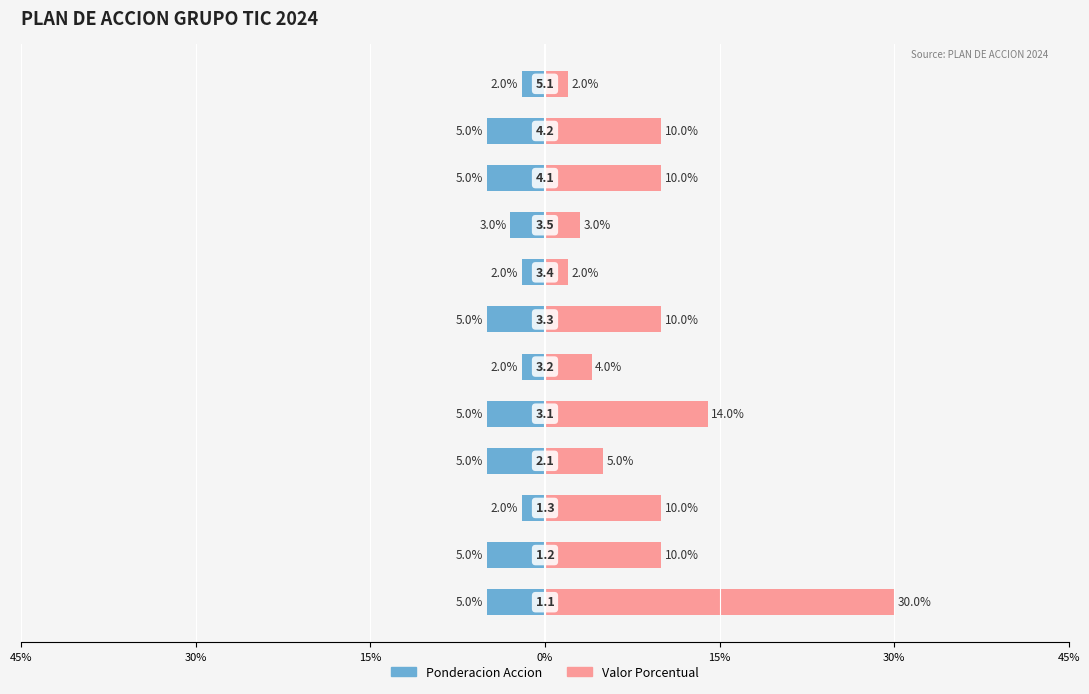

What are all the series names shown in the legend?

Ponderacion Accion, Valor Porcentual